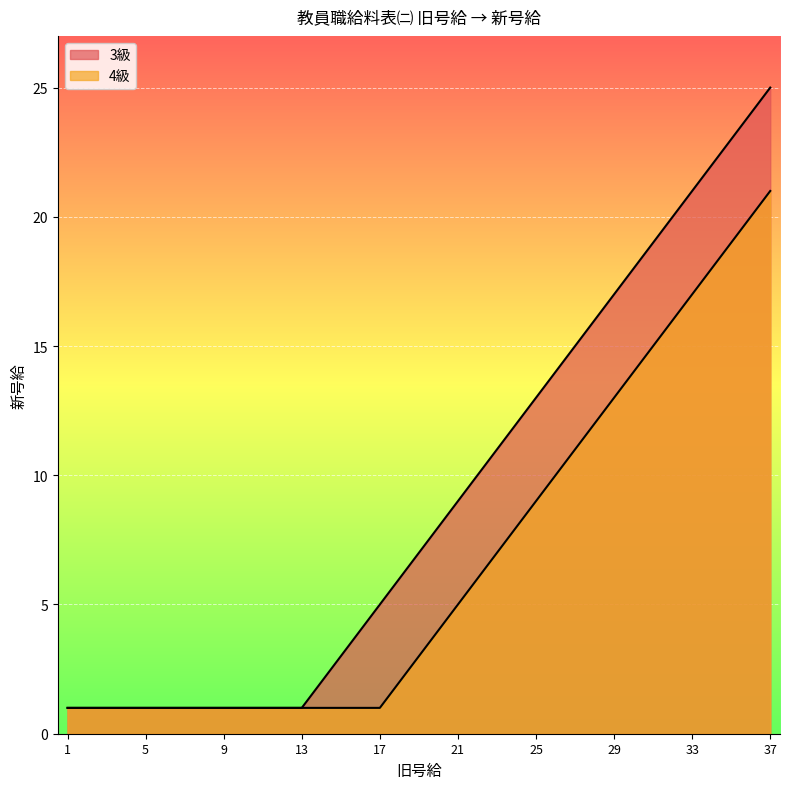

Reading left to right, what are all the values shown in this chart?

3級: 1=1	2=1	3=1	4=1	5=1	6=1	7=1	8=1	9=1	10=1	11=1	12=1	13=1	14=2	15=3	16=4	17=5	18=6	19=7	20=8	21=9	22=10	23=11	24=12	25=13	26=14	27=15	28=16	29=17	30=18	31=19	32=20	33=21	34=22	35=23	36=24	37=25
4級: 1=1	2=1	3=1	4=1	5=1	6=1	7=1	8=1	9=1	10=1	11=1	12=1	13=1	14=1	15=1	16=1	17=1	18=2	19=3	20=4	21=5	22=6	23=7	24=8	25=9	26=10	27=11	28=12	29=13	30=14	31=15	32=16	33=17	34=18	35=19	36=20	37=21